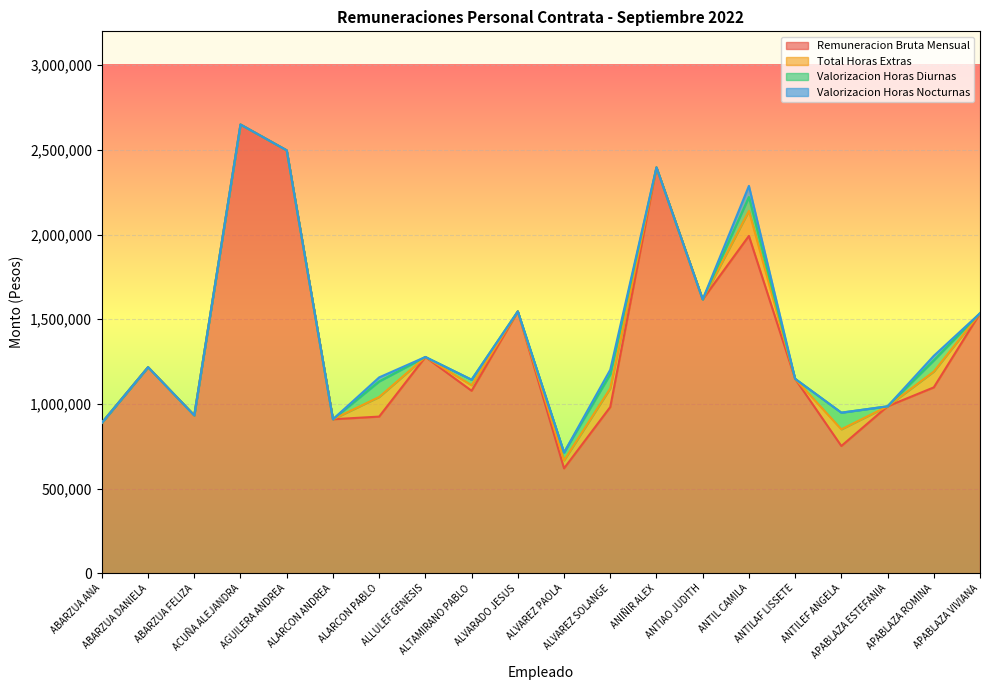

At which category does Valorizacion Horas Diurnas reach its first local peak?

ALARCON PABLO